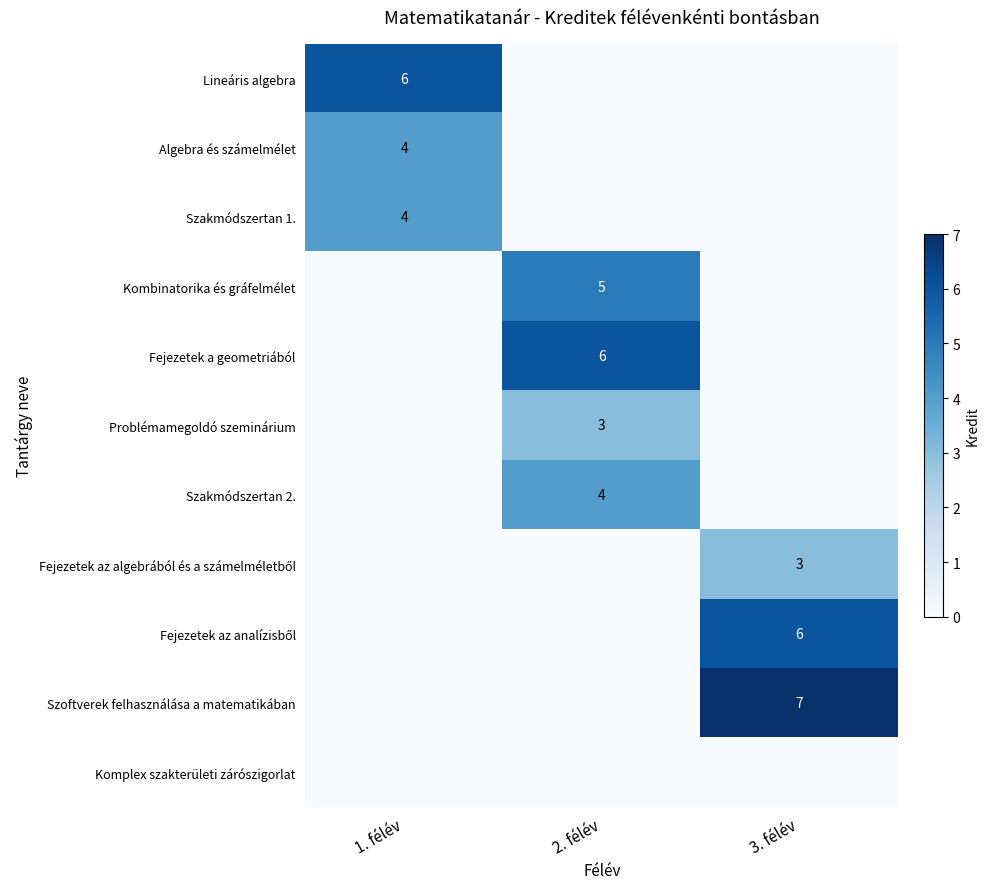

Is it true that Algebra és számelmélet equals 4 at 1. félév?

True